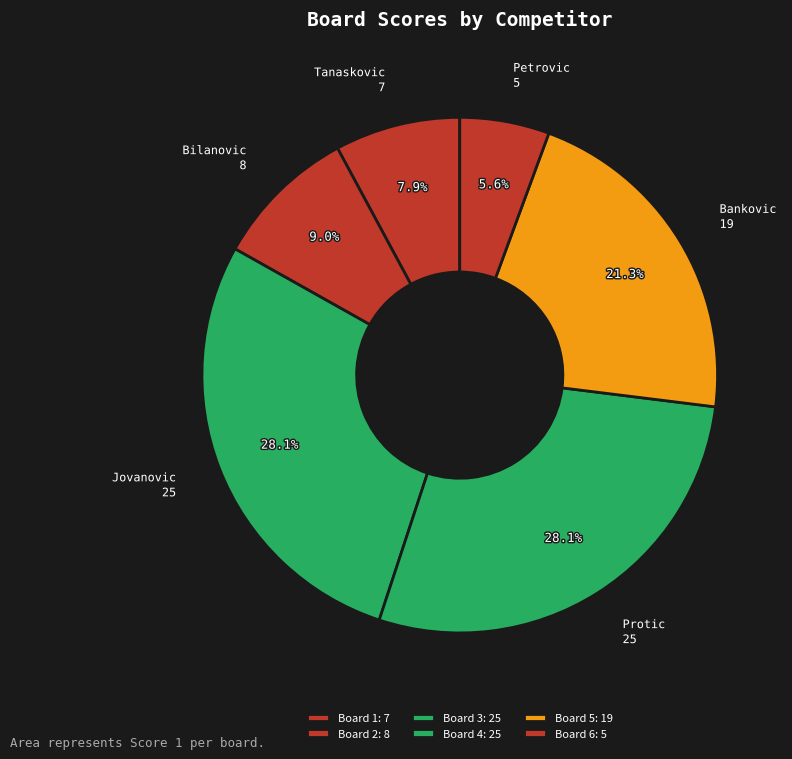

Count the number of slices in the pie.

6